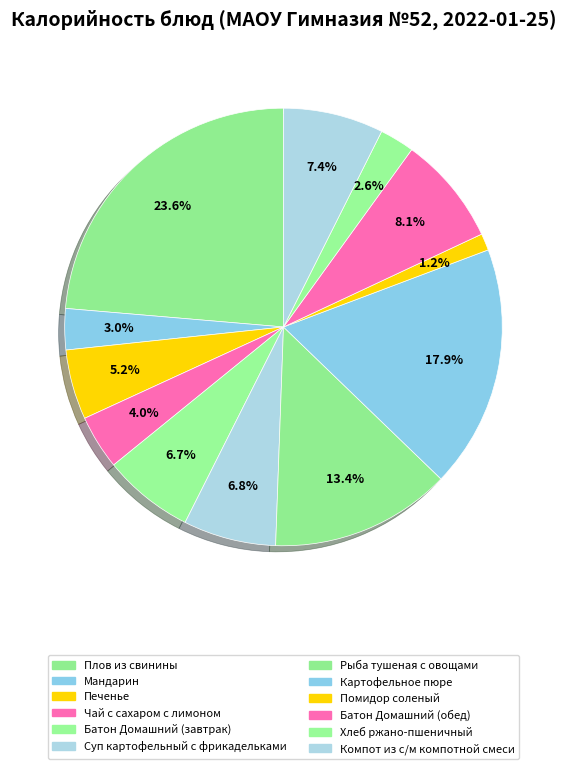

Is there any slice that represents more than half of the pie?

No